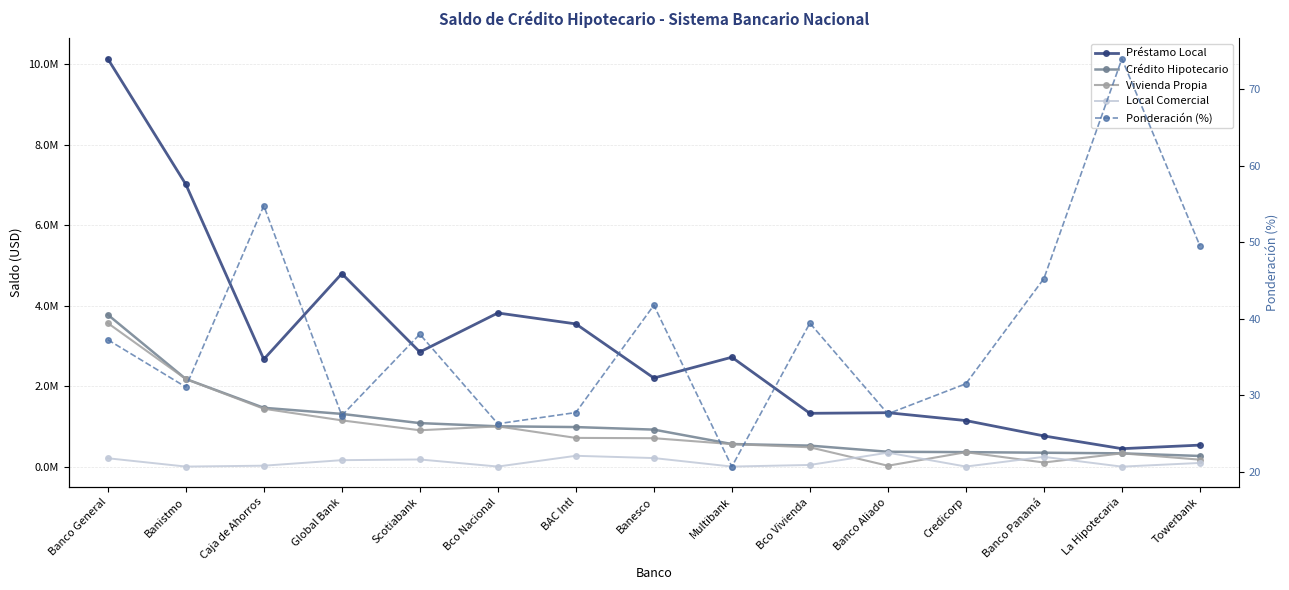

What position from the left is Multibank?

9